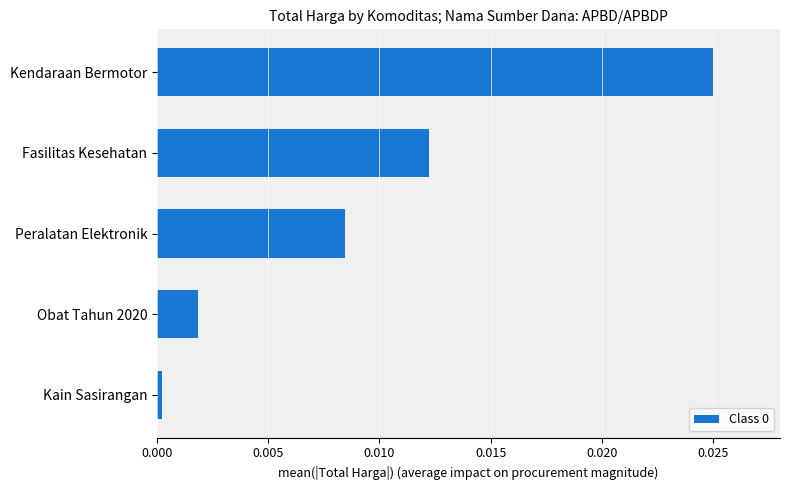

Rank the categories by value from highest to lowest.

Kendaraan Bermotor, Fasilitas Kesehatan, Peralatan Elektronik, Obat Tahun 2020, Kain Sasirangan